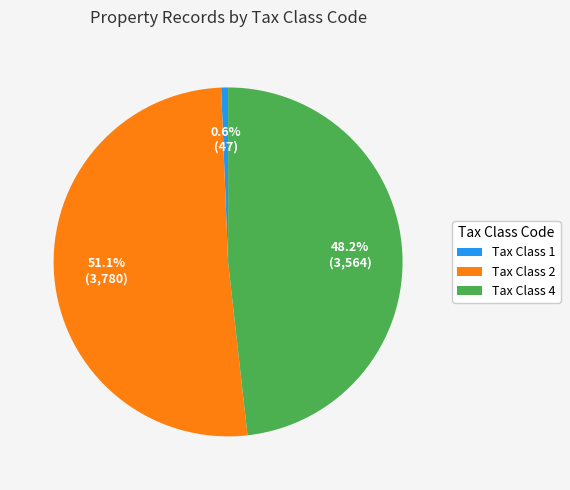

How many slices are in this pie chart?

3